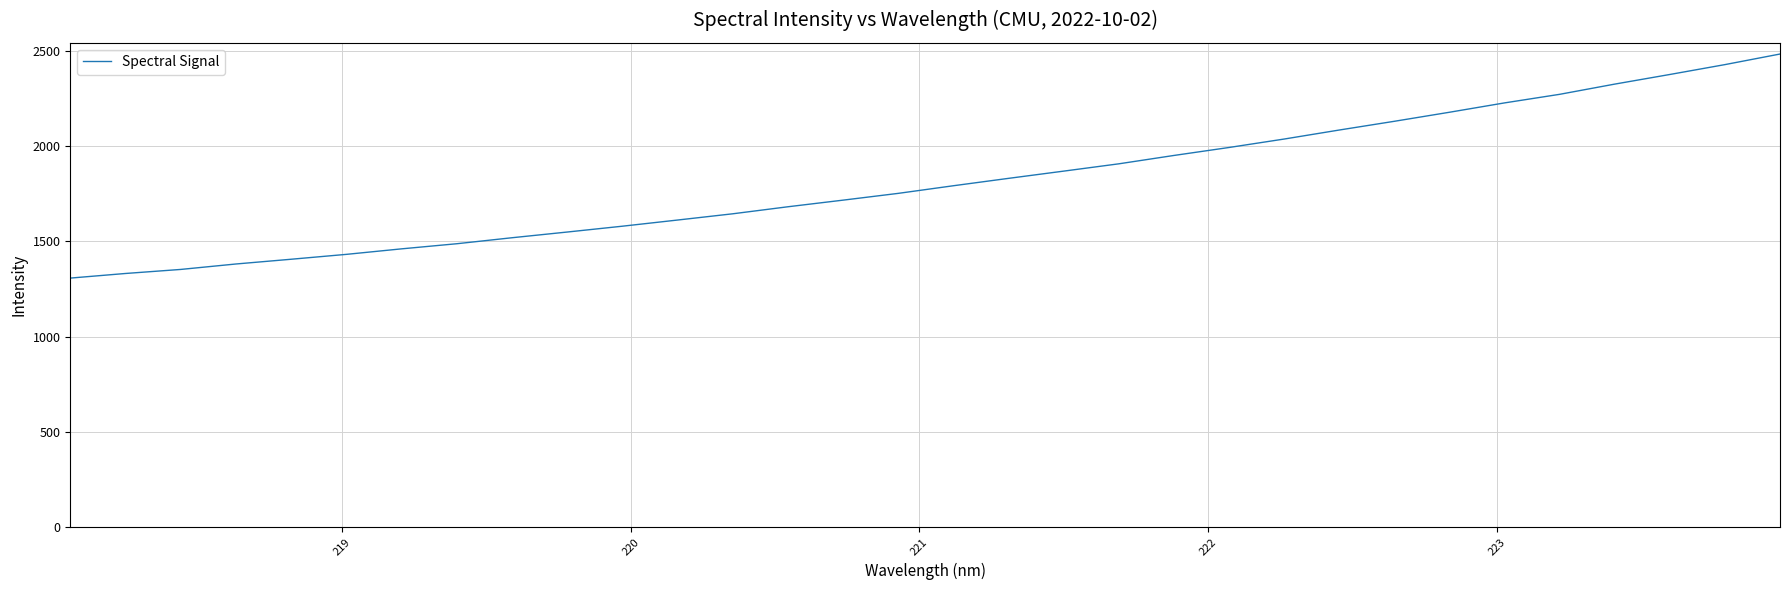

How many categories are shown in the chart?

32